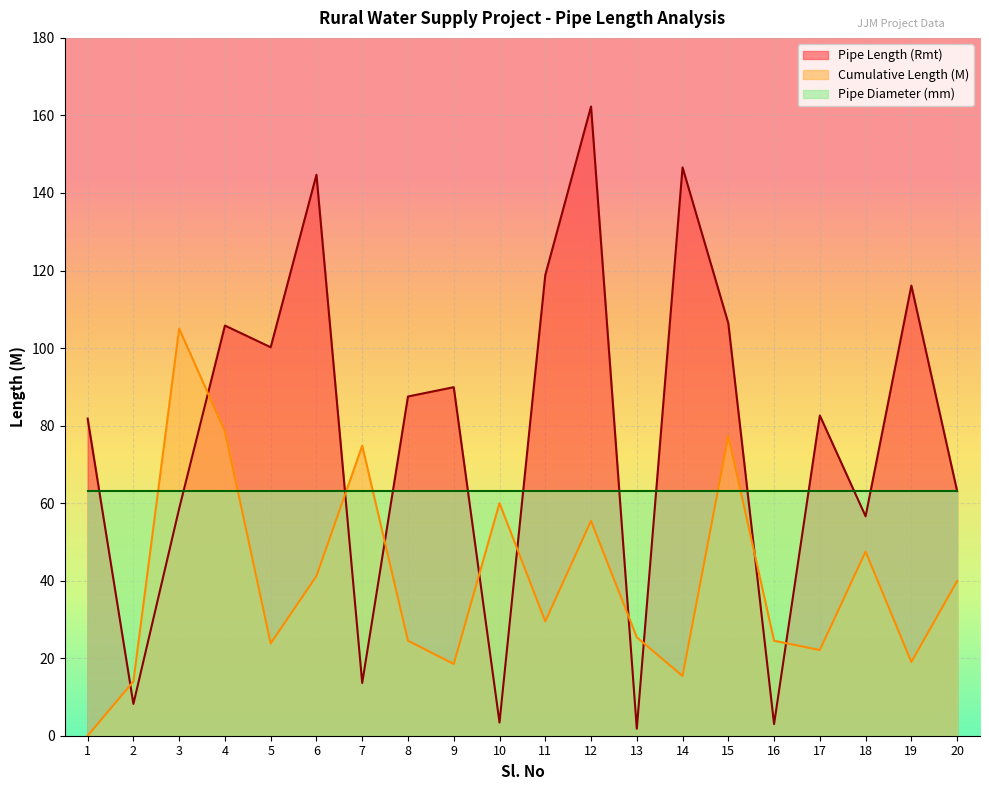

Reading left to right, extract all data points from this chart.

Pipe Length (Rmt): 81.8	8.2	58.6	105.8	100.2	144.7	13.6	87.5	89.9	3.4	118.8	162.3	1.8	146.6	106.4	3.0	82.6	56.6	116.1	63.1
Cumulative Length (M): 0.0	14.0	105.0	78.5	23.8	41.2	74.8	24.5	18.5	60.0	29.5	55.4	25.4	15.4	77.3	24.5	22.1	47.5	19.0	39.9